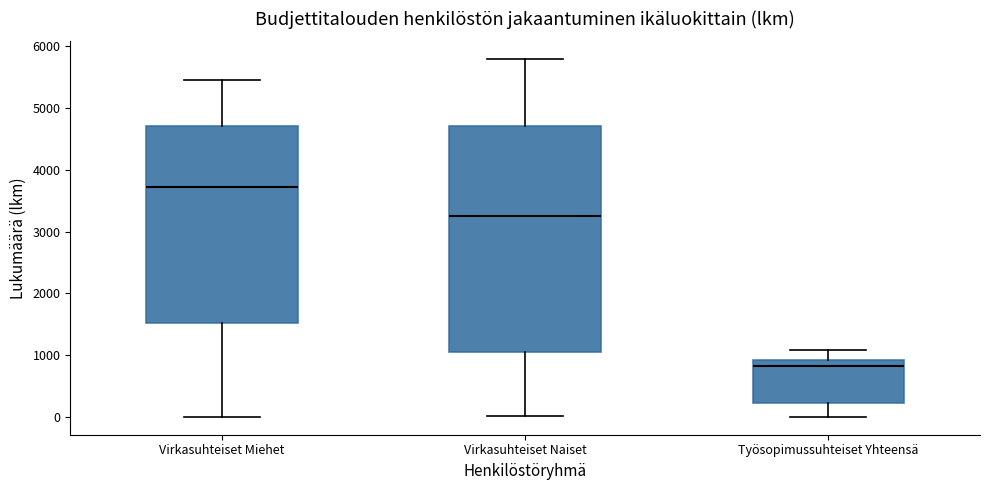

Which box is the tallest, from its lower edge to its upper edge?

Virkasuhteiset Naiset